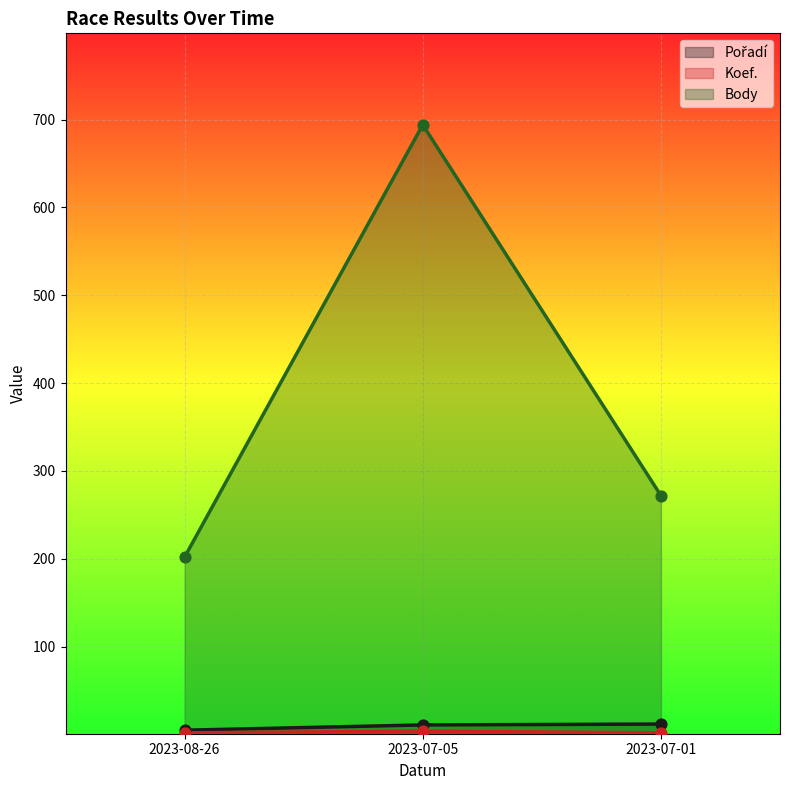

Which series reaches the minimum Y coordinate?

Koef.